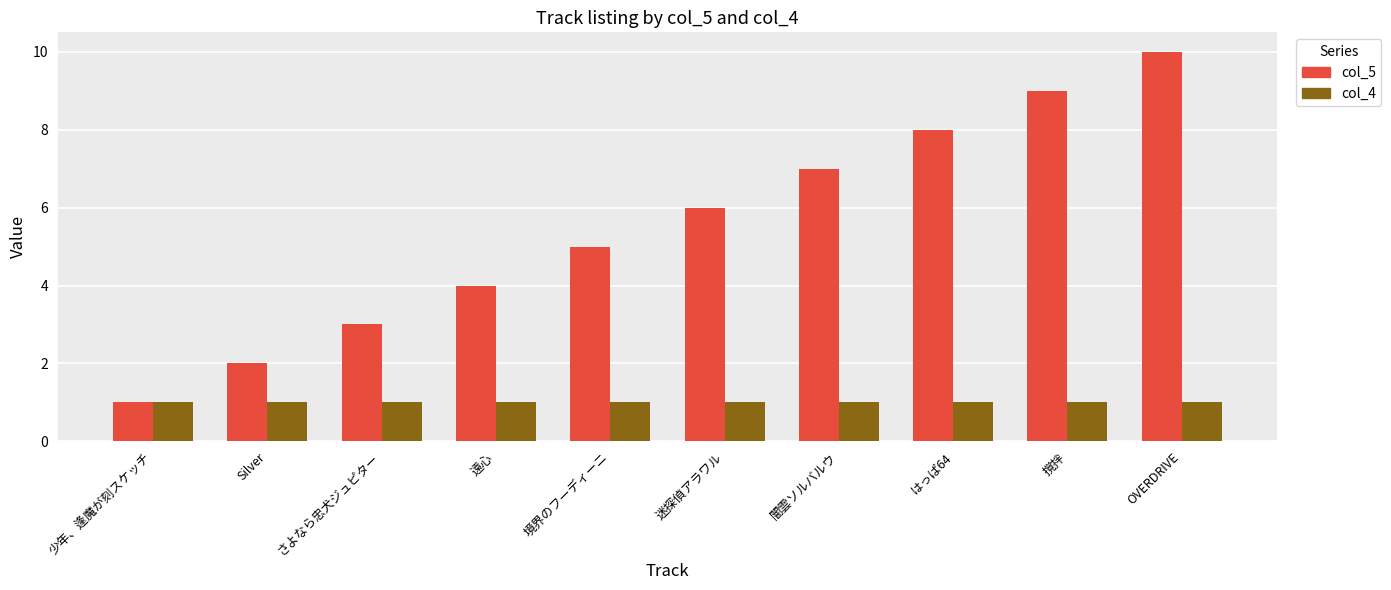

What position from the left is 少年、逢魔が刻スケッチ?

1